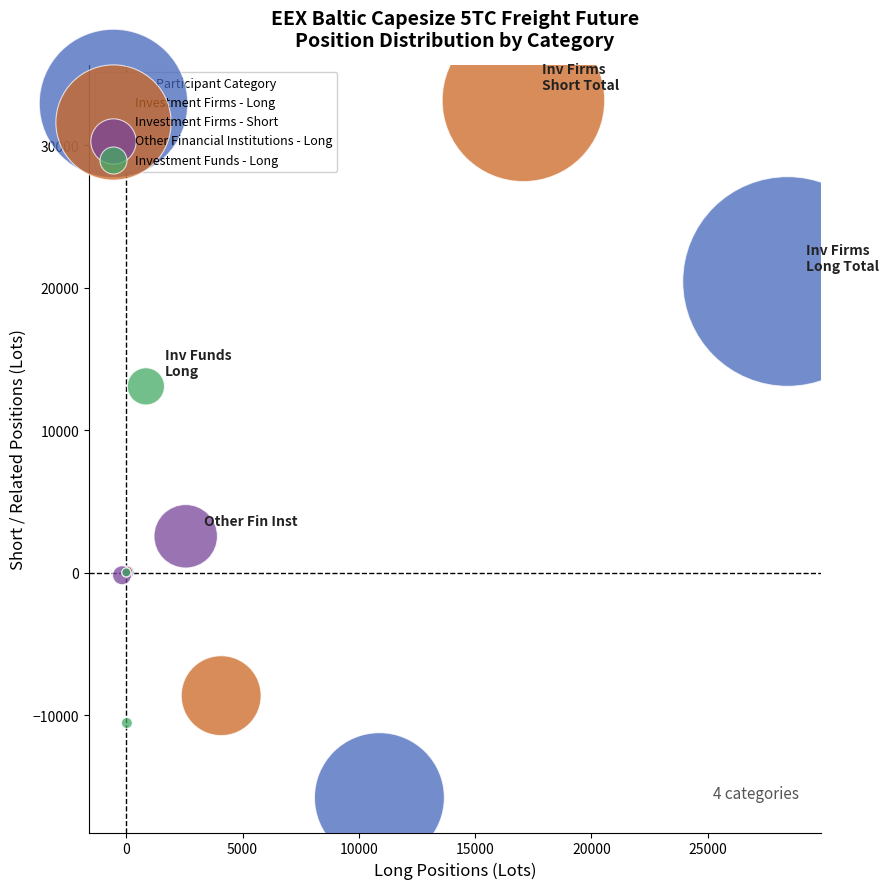

Which series has the largest Y range (max minus min)?

Investment Firms - Short